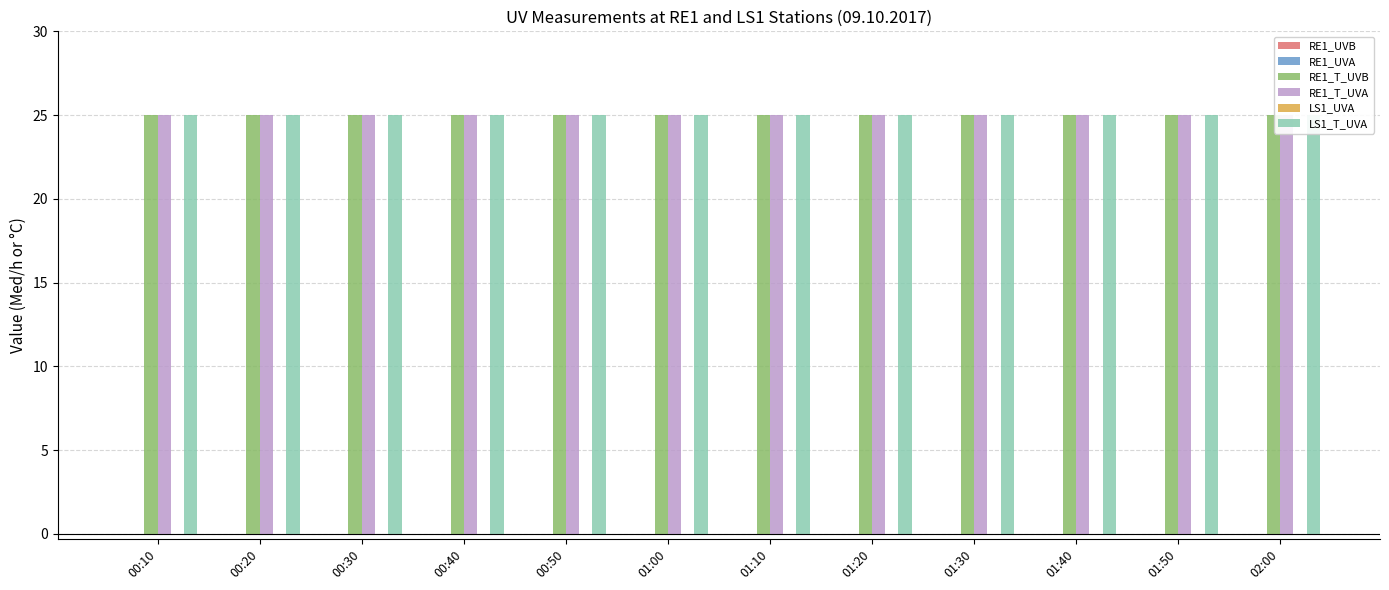

What are all the series names shown in the legend?

RE1_UVB, RE1_UVA, RE1_T_UVB, RE1_T_UVA, LS1_UVA, LS1_T_UVA